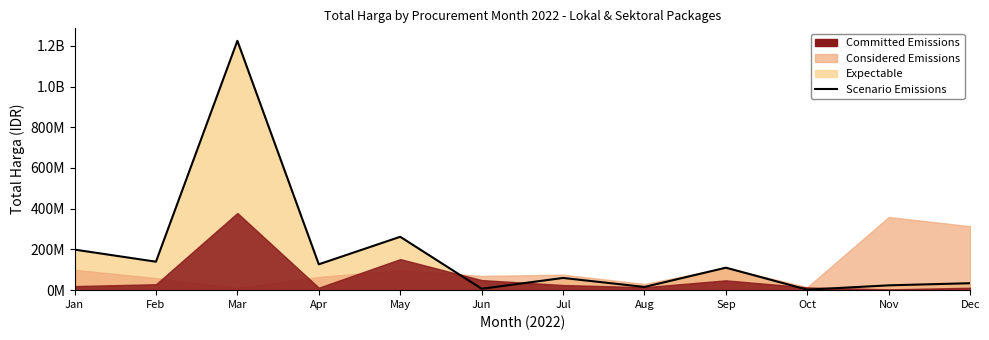

At which category does the data reach its first local valley?

Feb